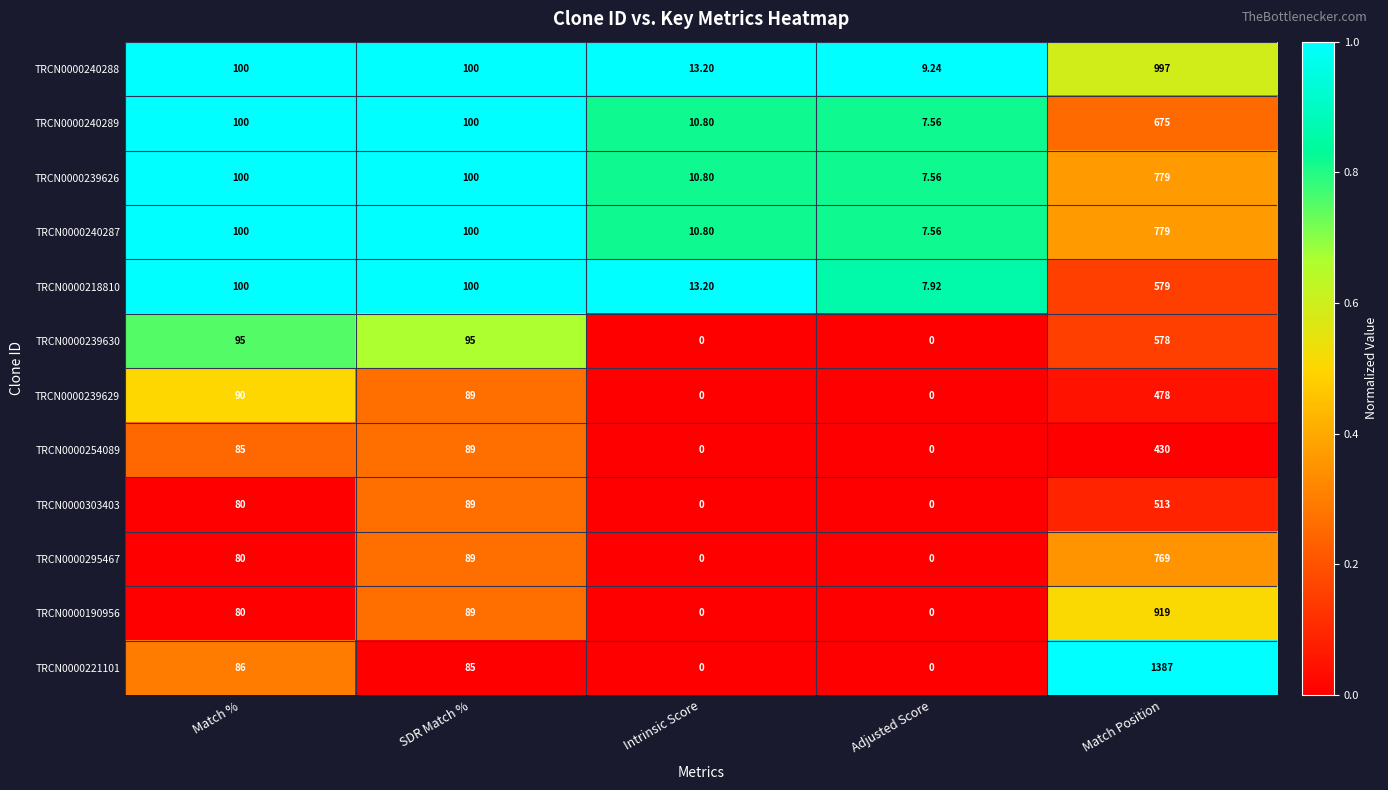

How many distinct data groups are displayed?

12